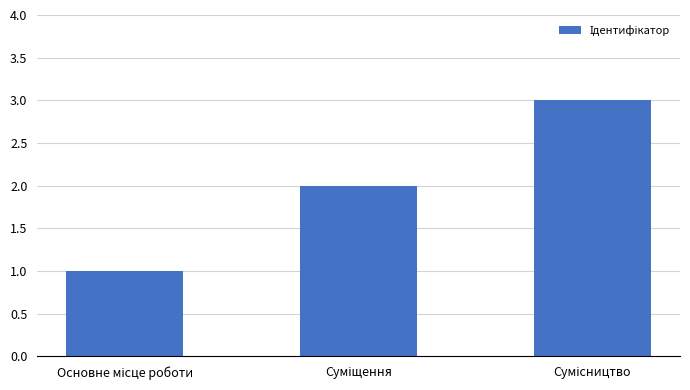

What is the maximum value shown in the chart?

3